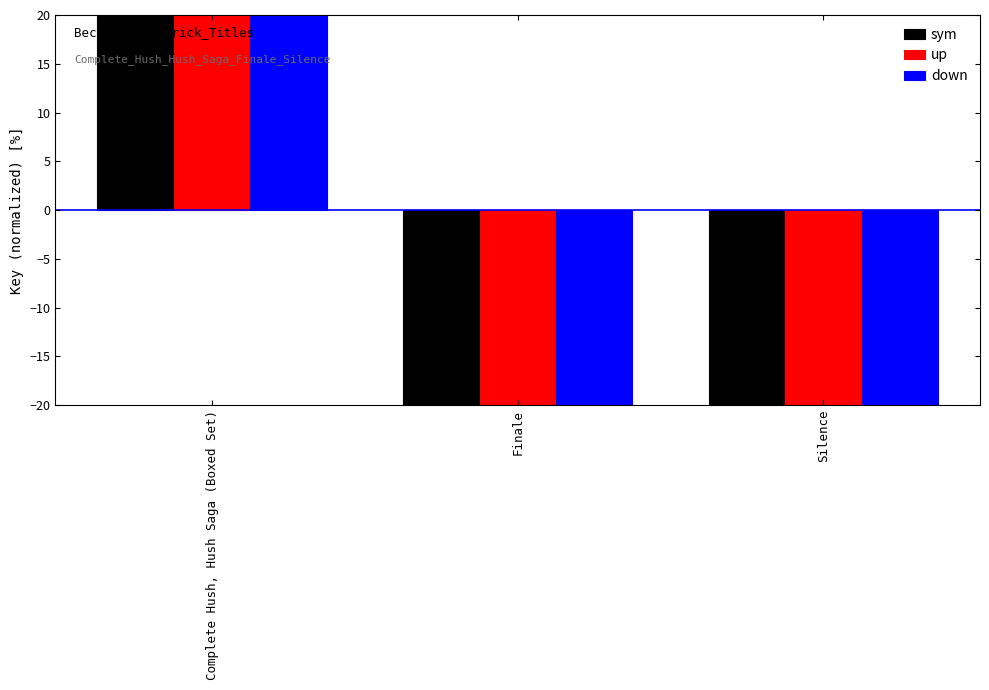

At how many categories does at least one series exceed -5?

1